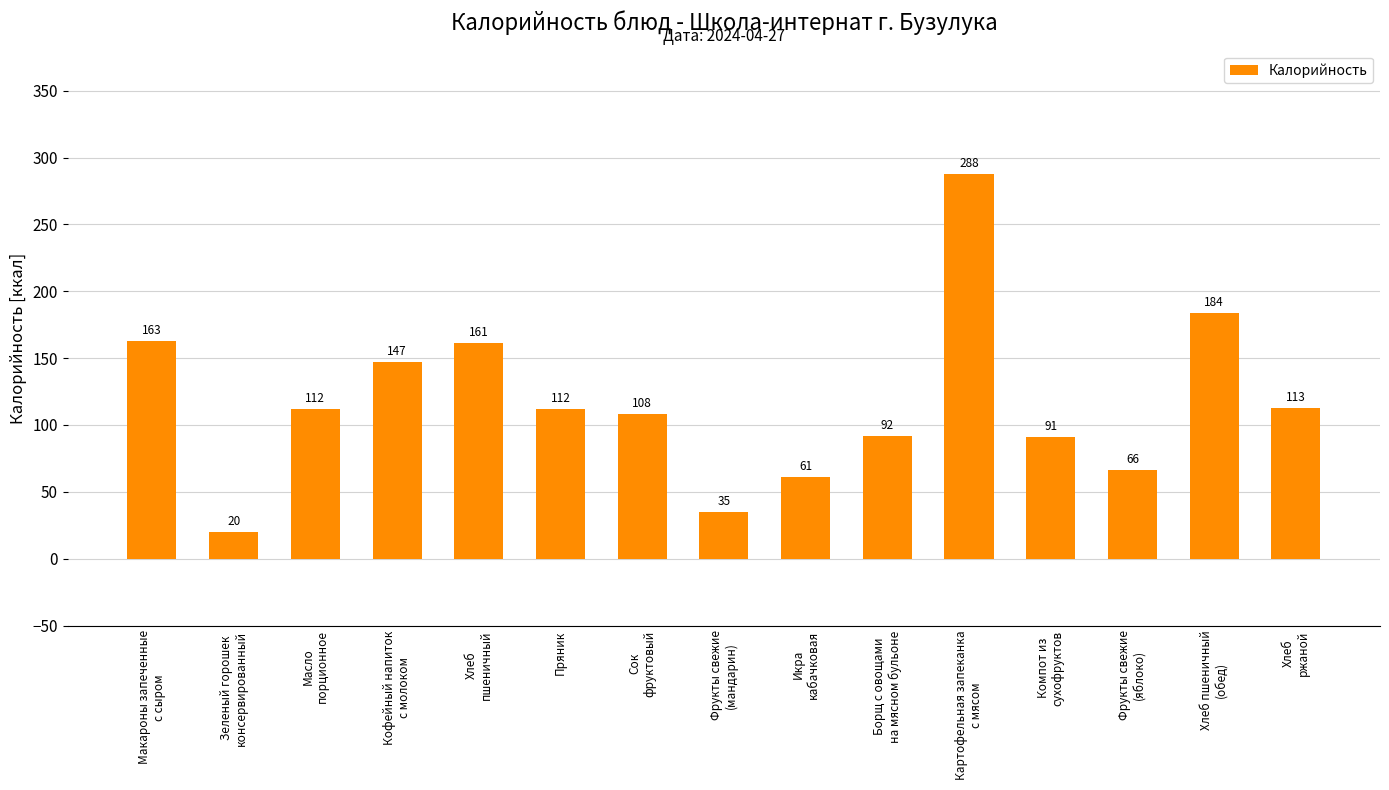

What is the difference between the second highest and second lowest values?

149